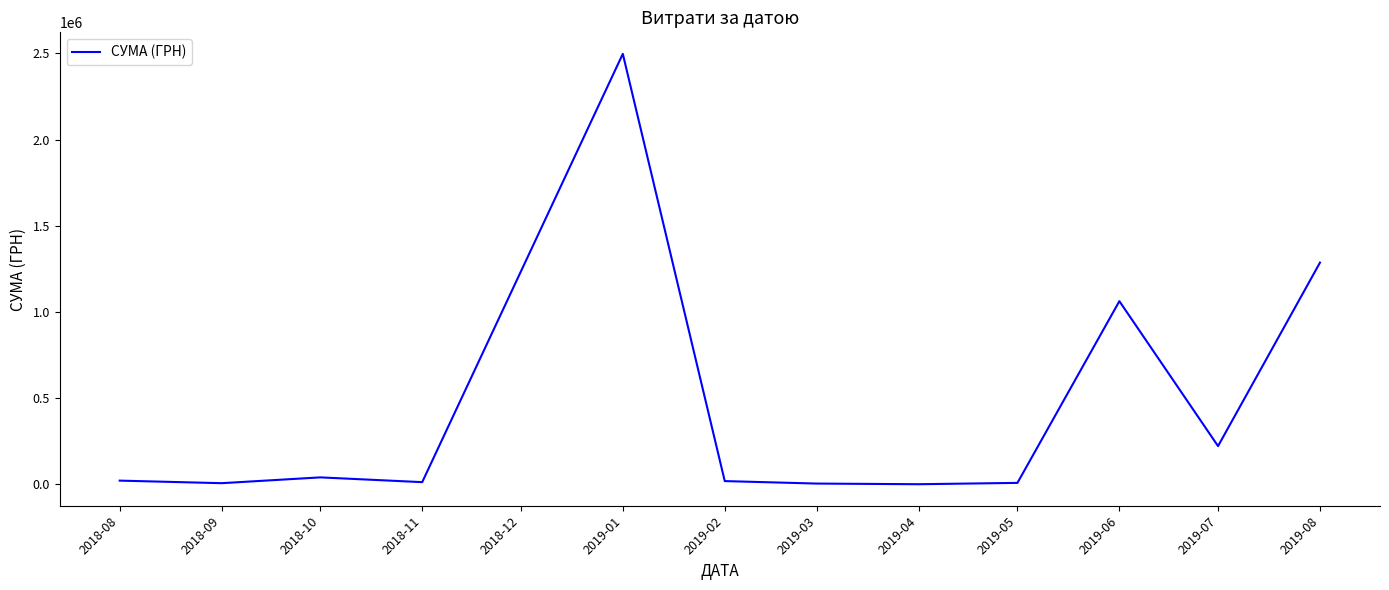

What is the greatest value displayed?

2497086.9